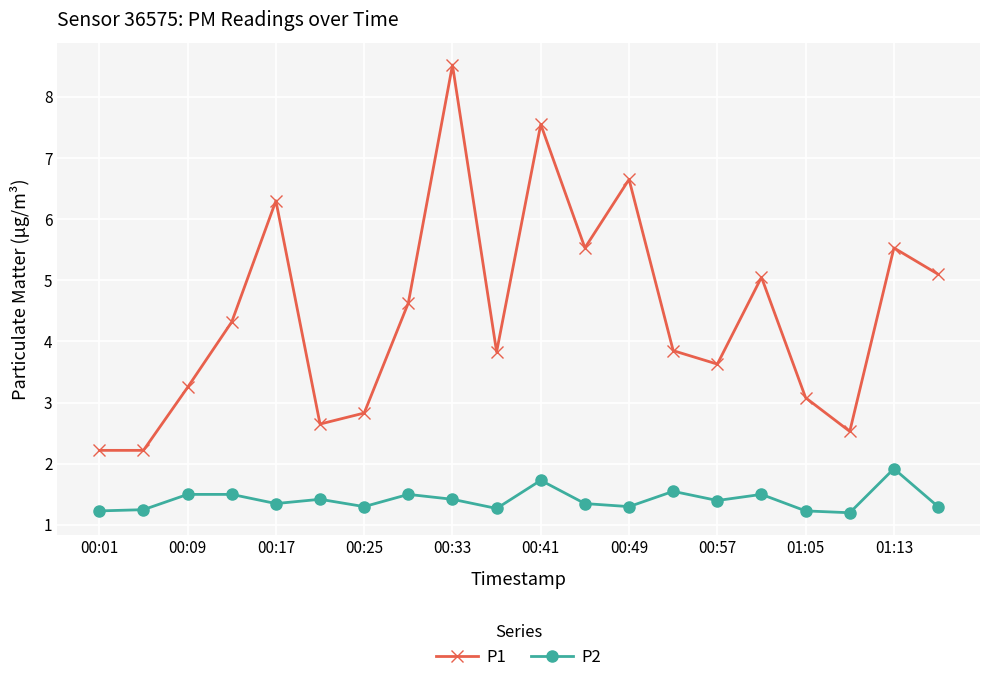

True or false: P2 and P1 intersect in this chart.

False